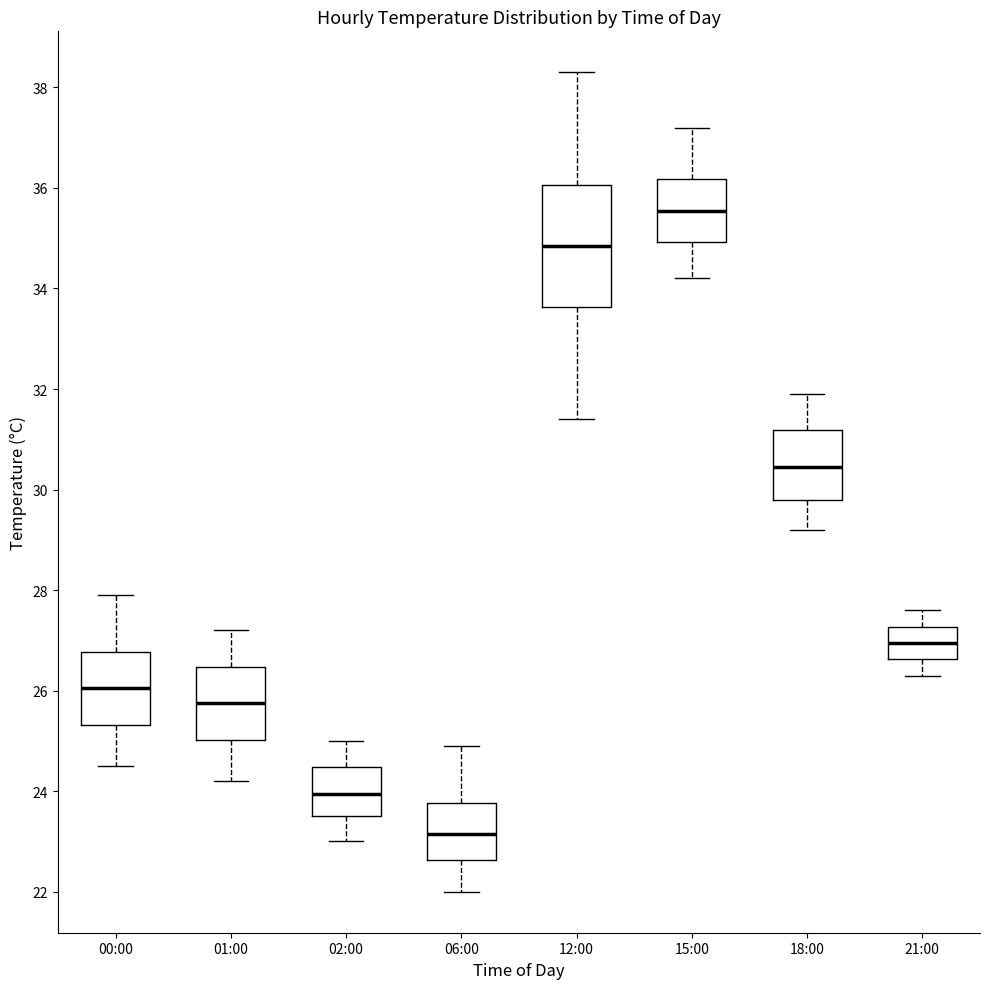

Which box has the lowest median line?

06:00